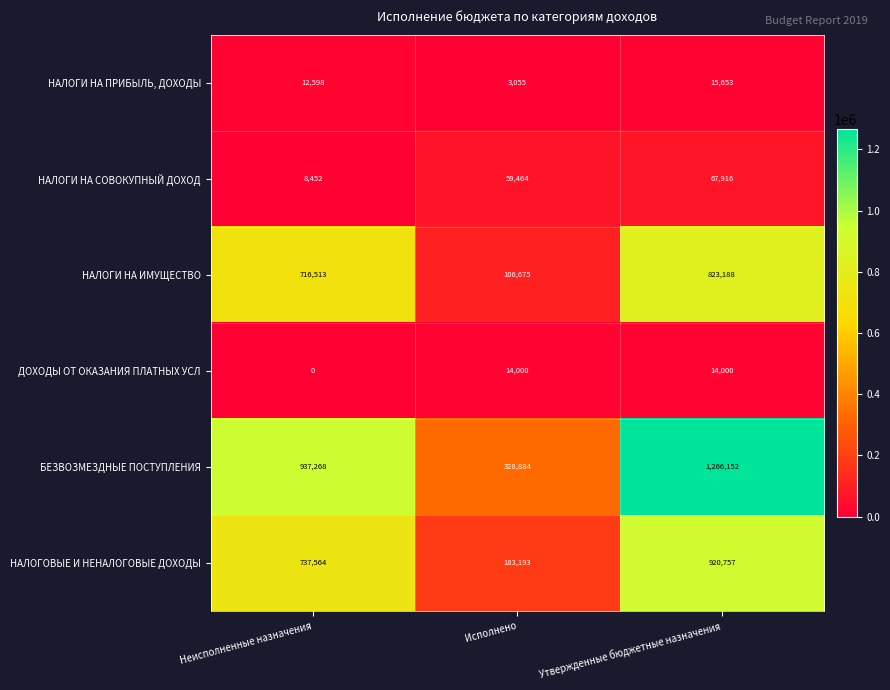

What is the difference between the maximum and minimum values in the НАЛОГИ НА СОВОКУПНЫЙ ДОХОД series?

59464